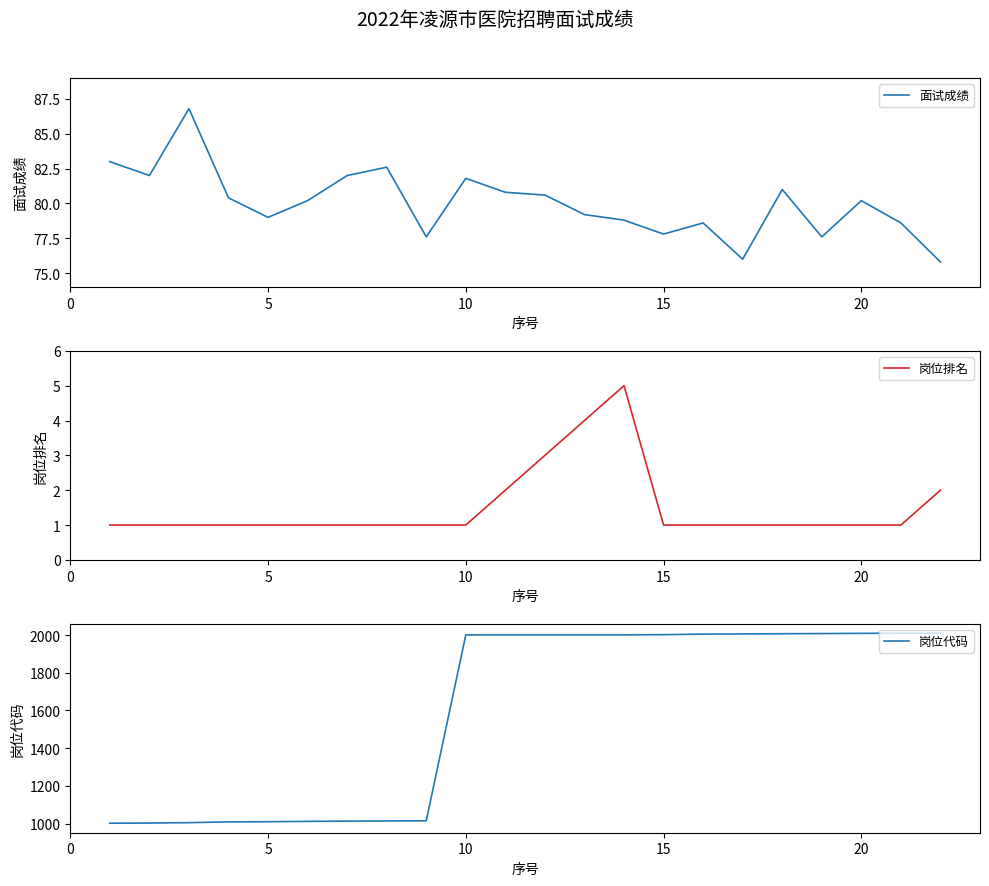

Where does the 岗位代码 series first go above 2001?

15